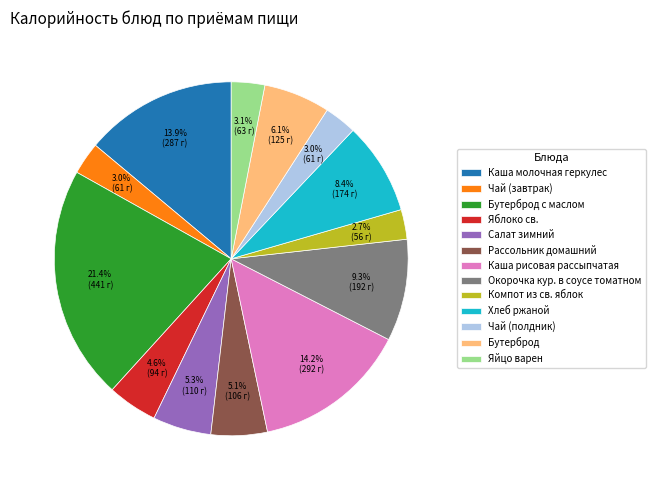

To the nearest percent, what percentage of the pie is Рассольник домашний?

5%